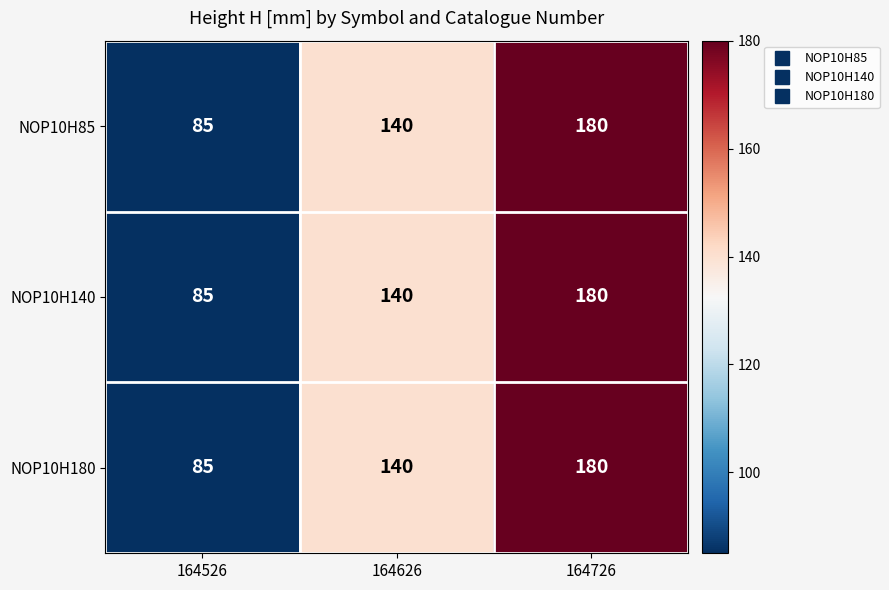

What is the sum of all NOP10H85 values?

405